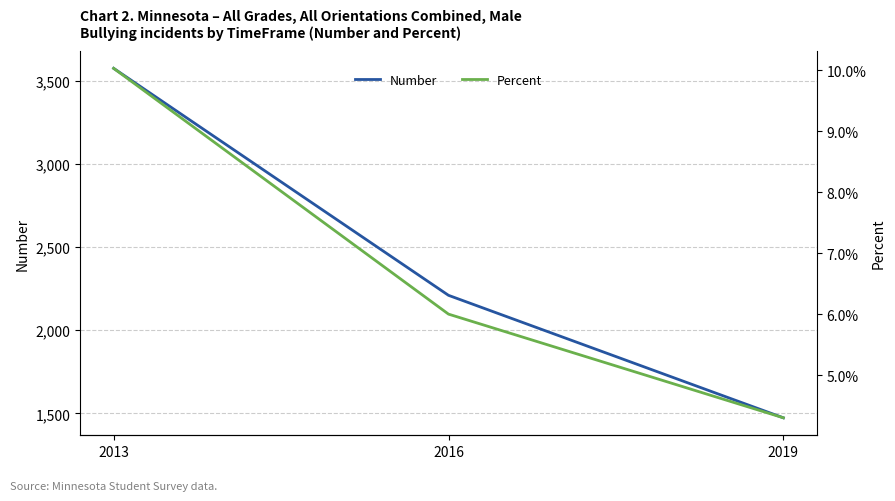

List the labels in order of Number value, largest first.

2013, 2016, 2019